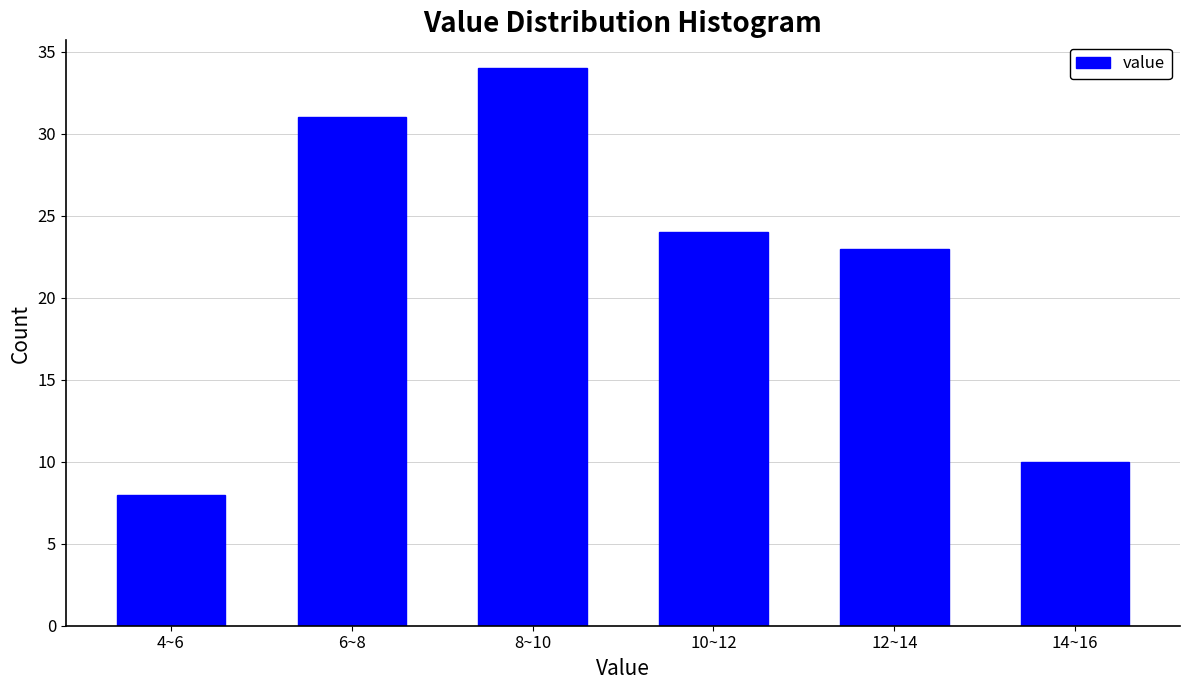

Reading left to right, transcribe all the data shown in this chart.

4~6=8	6~8=31	8~10=34	10~12=24	12~14=23	14~16=10